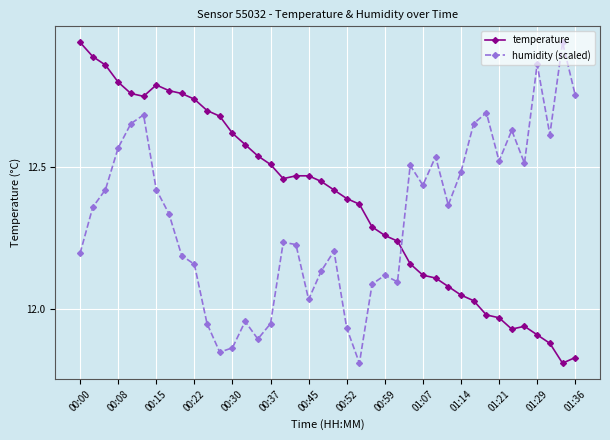

Which series has the largest total across all categories?

temperature